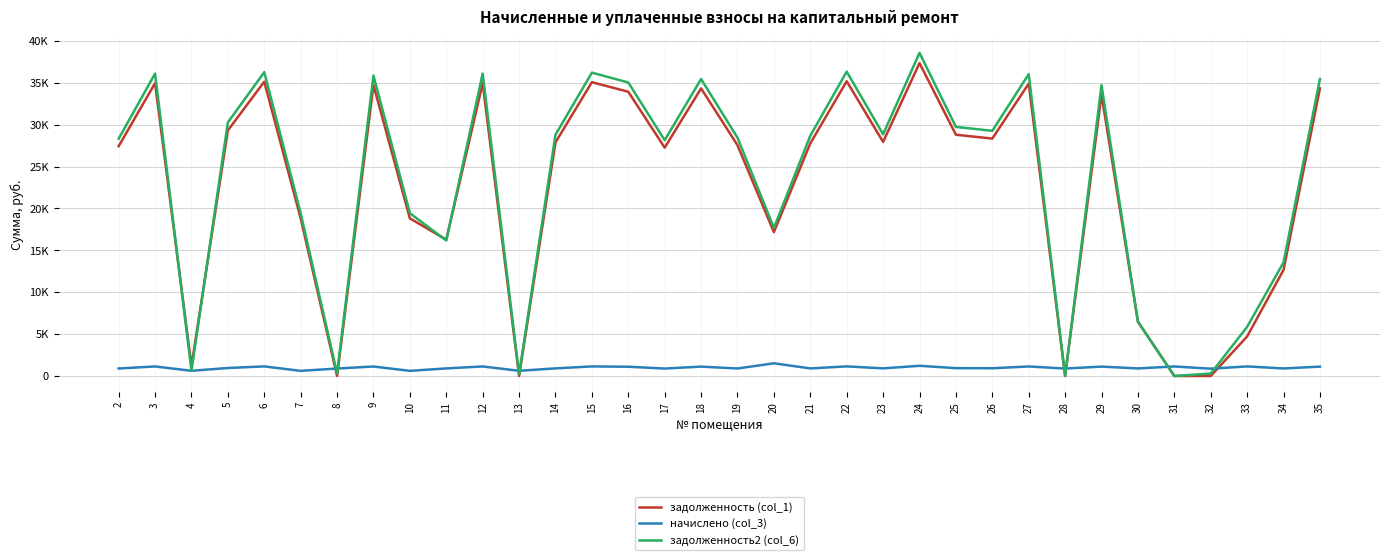

The value of начислено (col_3) at 15 is 1143.9. True or false?

True